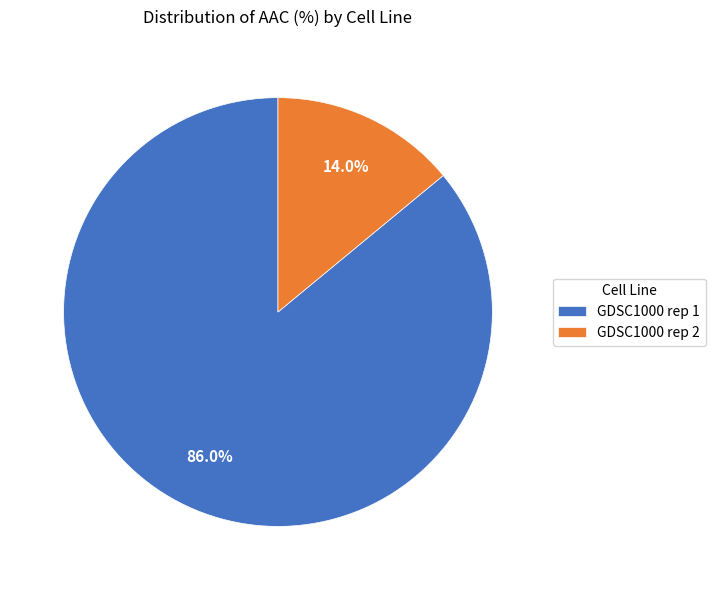

How much of the chart is everything except GDSC1000 rep 1?

14.0%